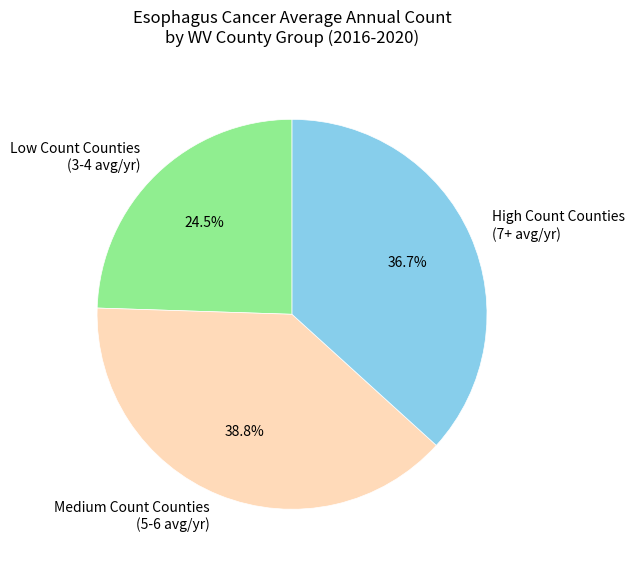

Is there any slice that represents more than half of the pie?

No